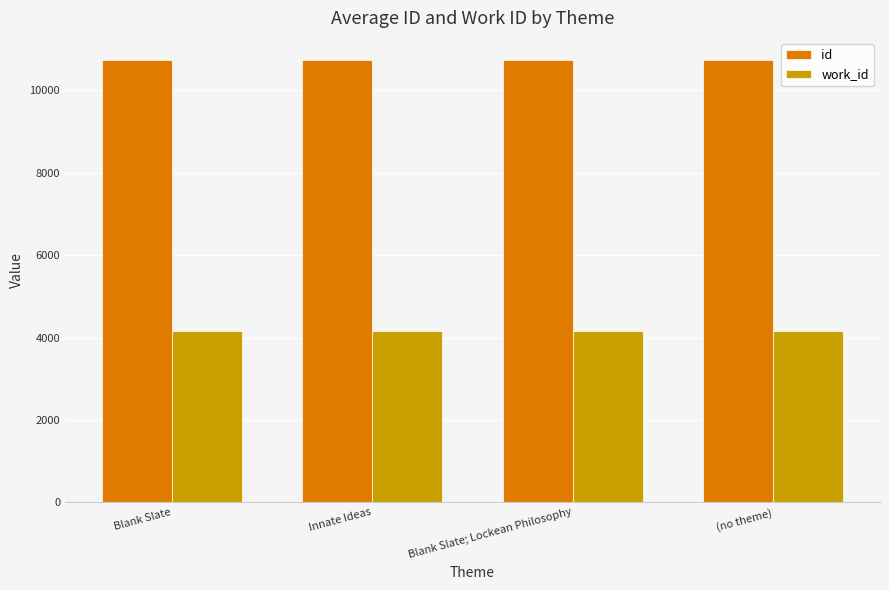

Where does the id series first go above 10735?

Blank Slate; Lockean Philosophy